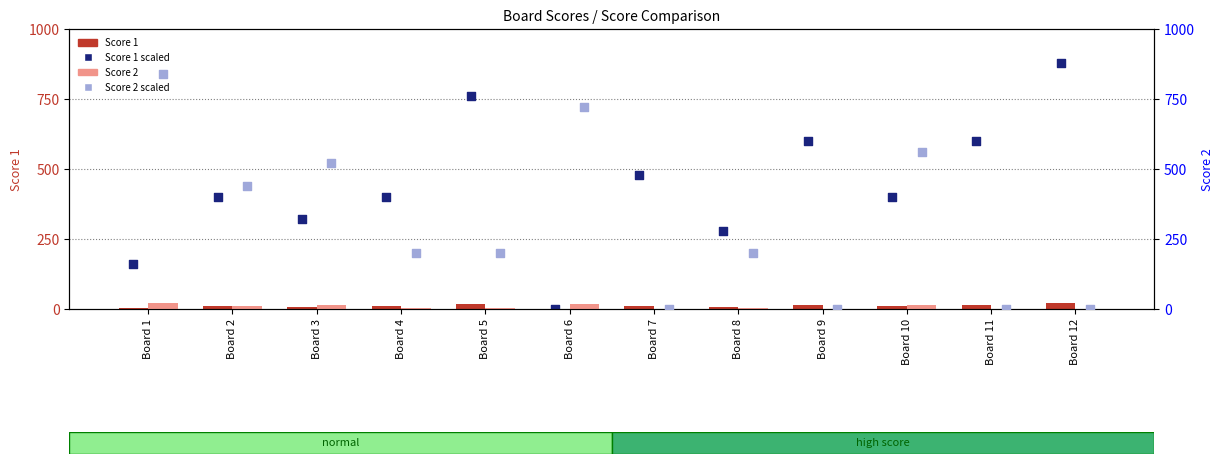

Which series has the widest spread of Y values?

count (scaled)